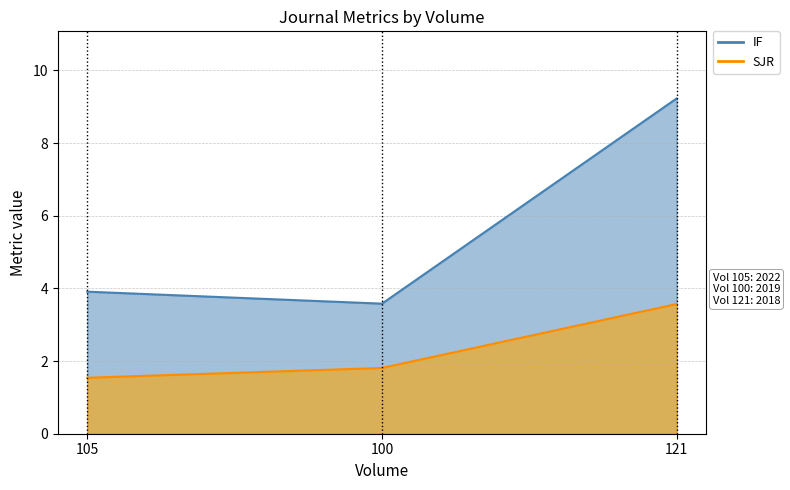

Is the value of SJR at 100 greater than the value of IF at 121?

No